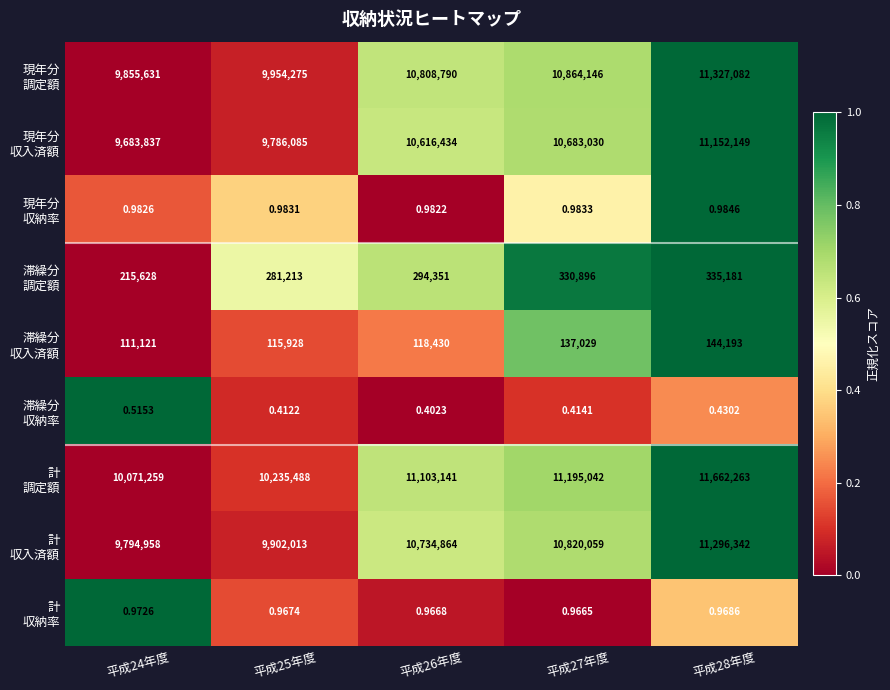

How many distinct data groups are displayed?

9